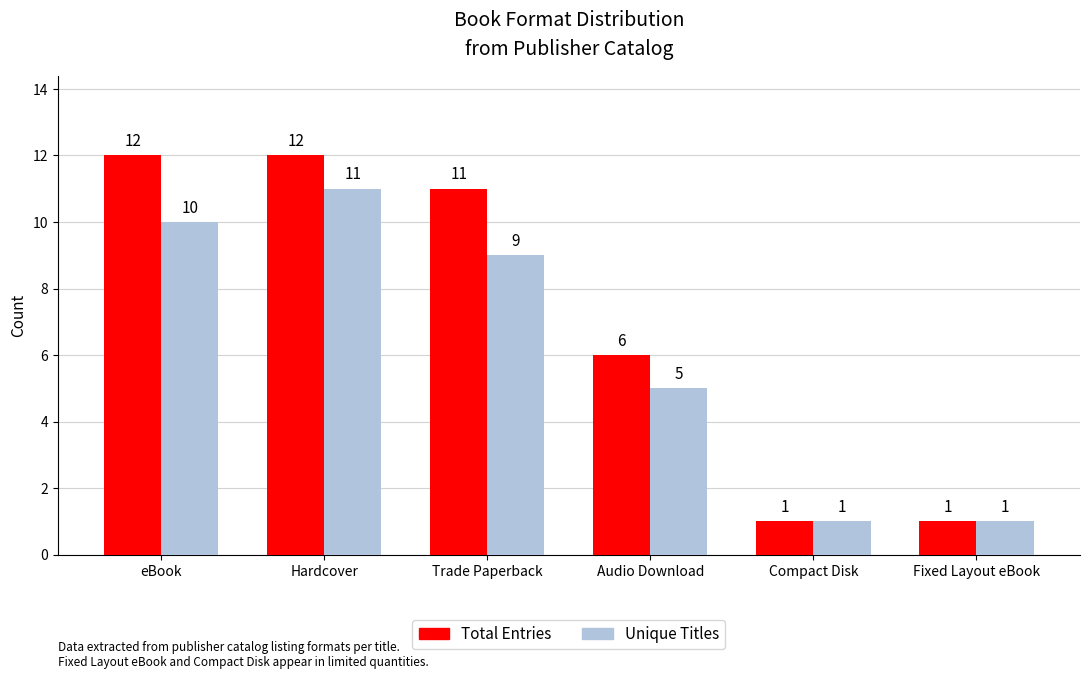

How many groups of bars are there?

6